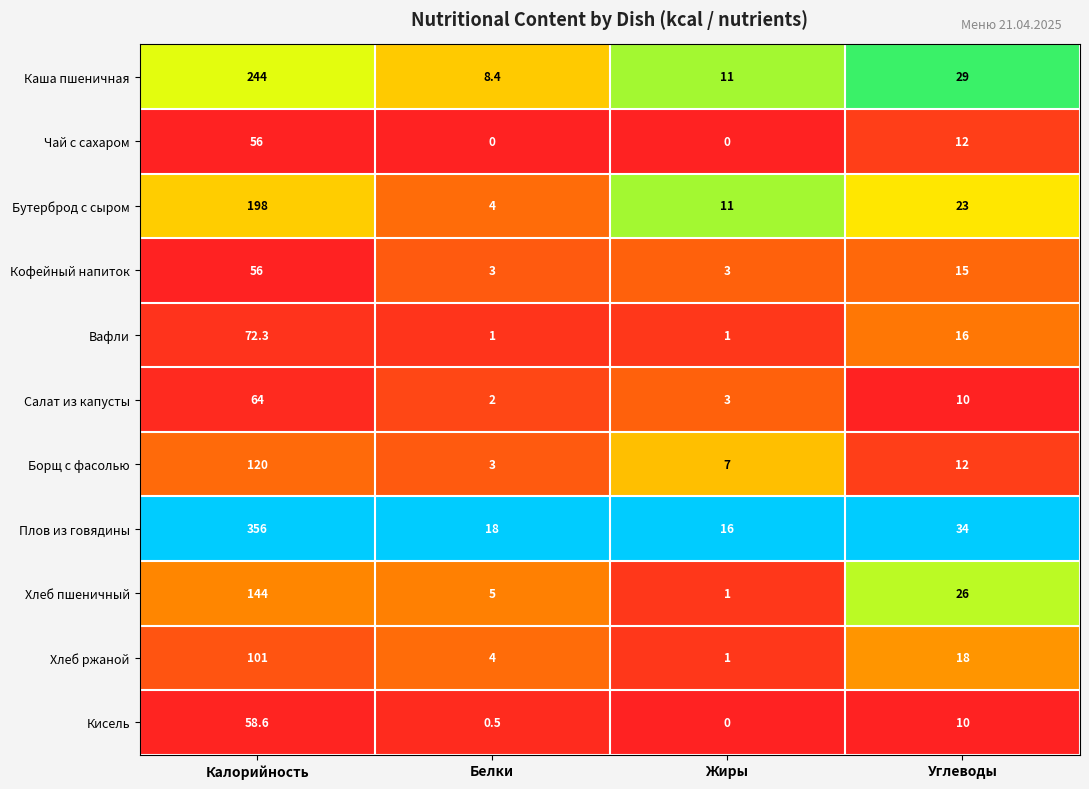

True or false: Салат из капусты has a value of 10.0 at Углеводы.

True